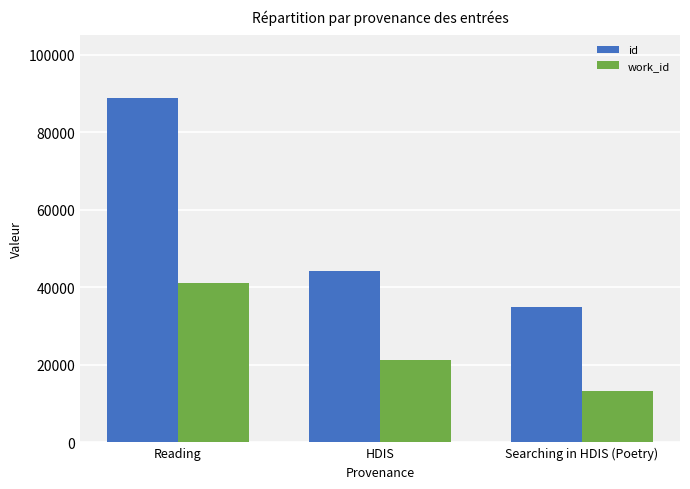

Reading right to left, transcribe all the data shown in this chart.

id: Searching in HDIS (Poetry)=34969	HDIS=44325	Reading=88953
work_id: Searching in HDIS (Poetry)=13219	HDIS=21149	Reading=41030